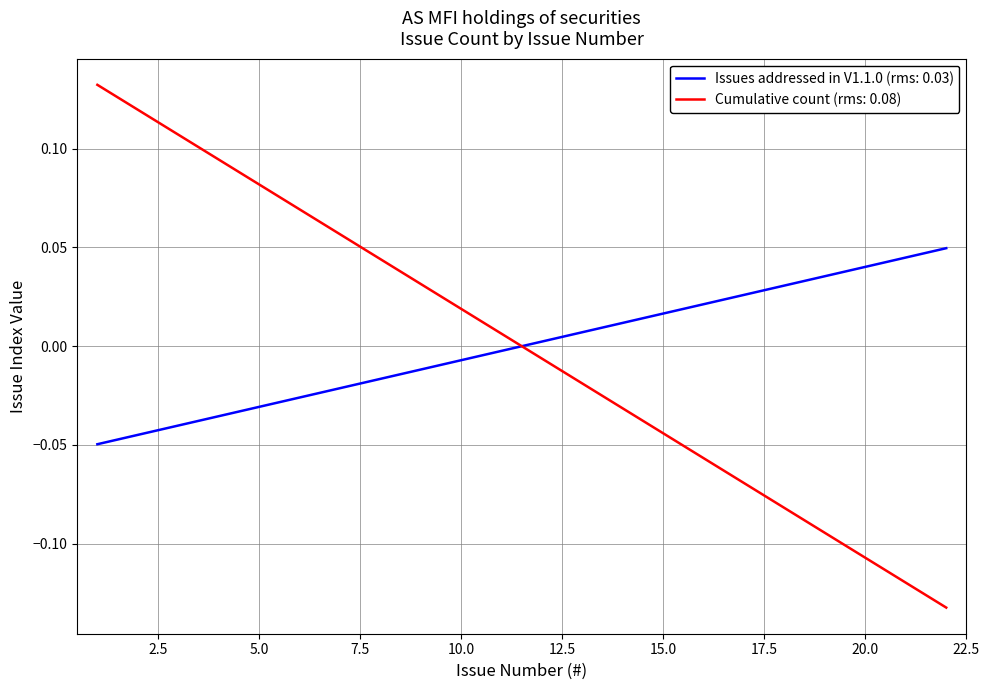

Which series has the largest range (max minus min)?

Cumulative count (rms: 0.08)